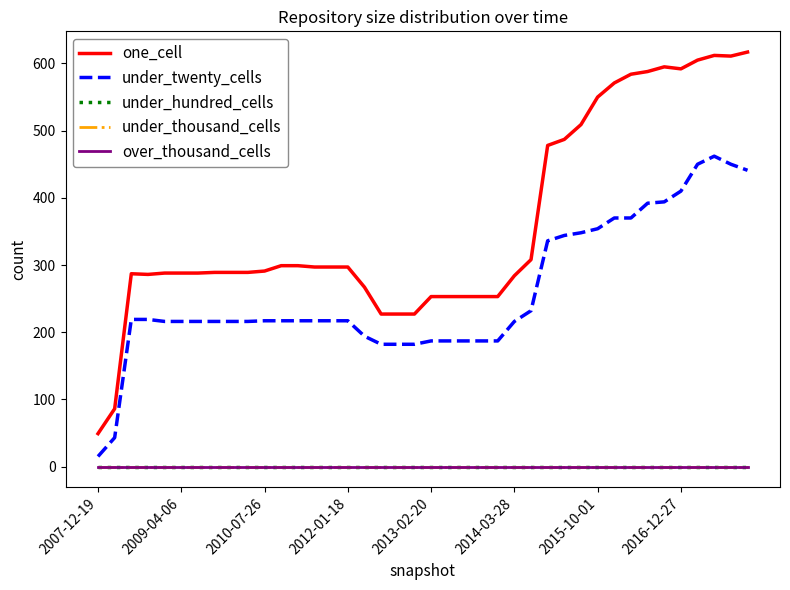

What is the value of the one_cell point at the 3rd from the left?

287